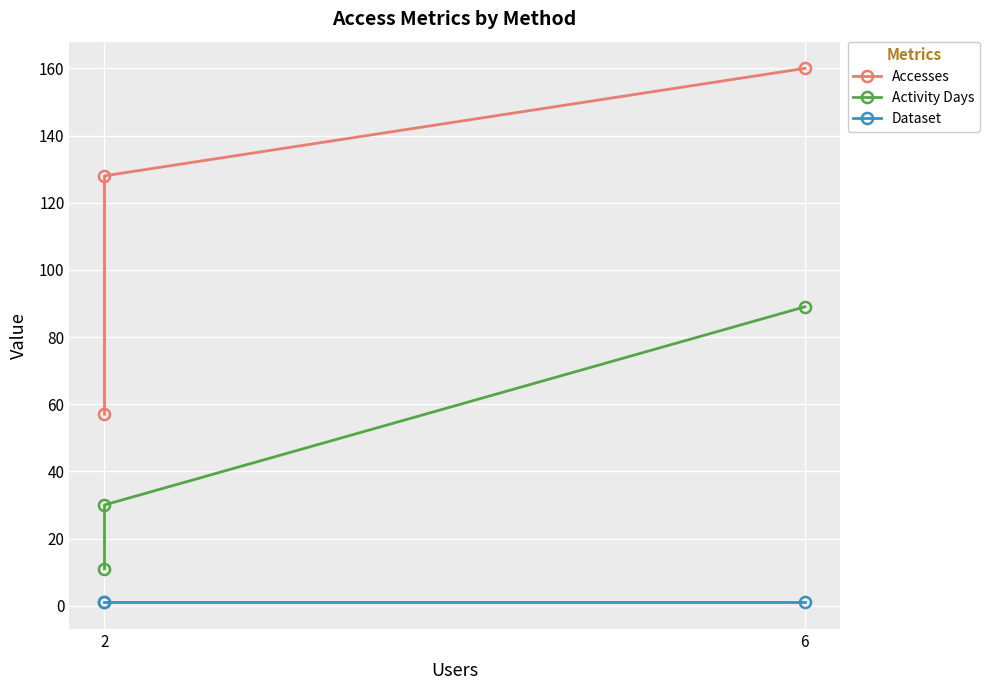

What is the difference between the Activity Days values at 6 and 2?

59